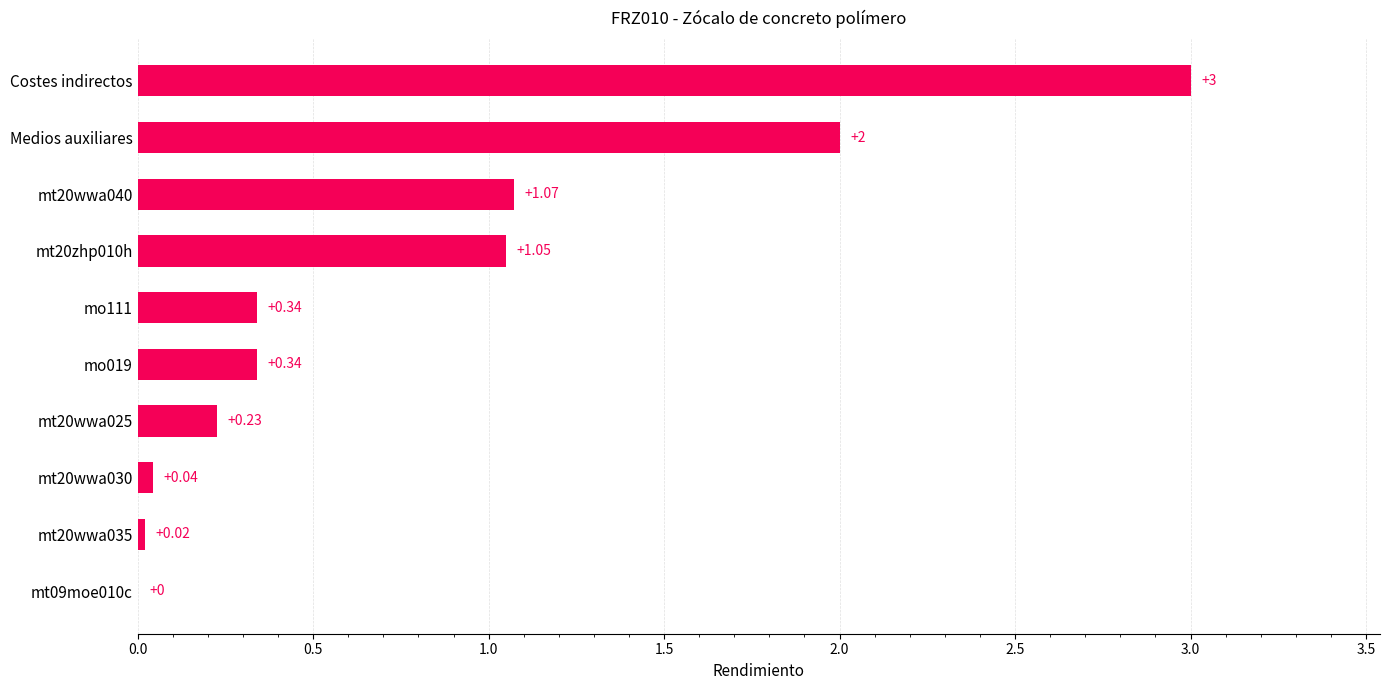

Between mt20wwa025 and mt20zhp010h, which is larger?

mt20zhp010h